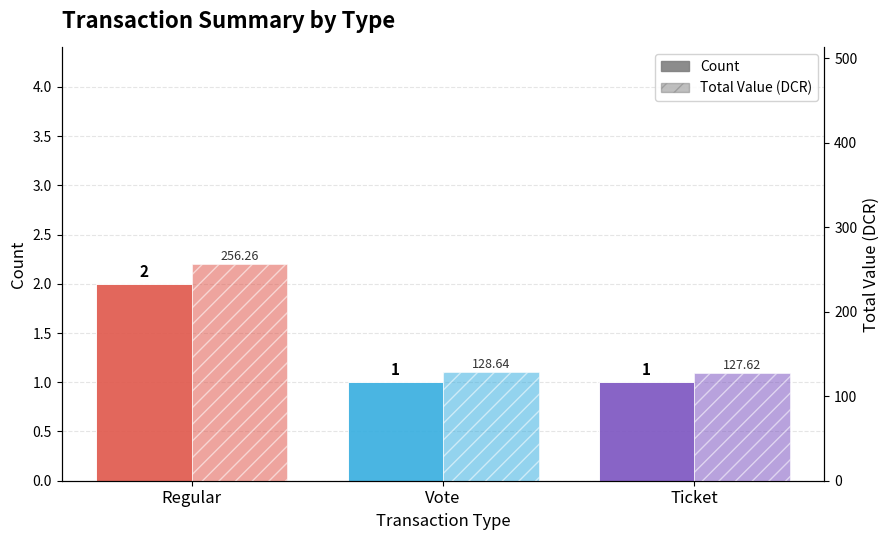

How many data points in Total Value (DCR) are above 128?

2